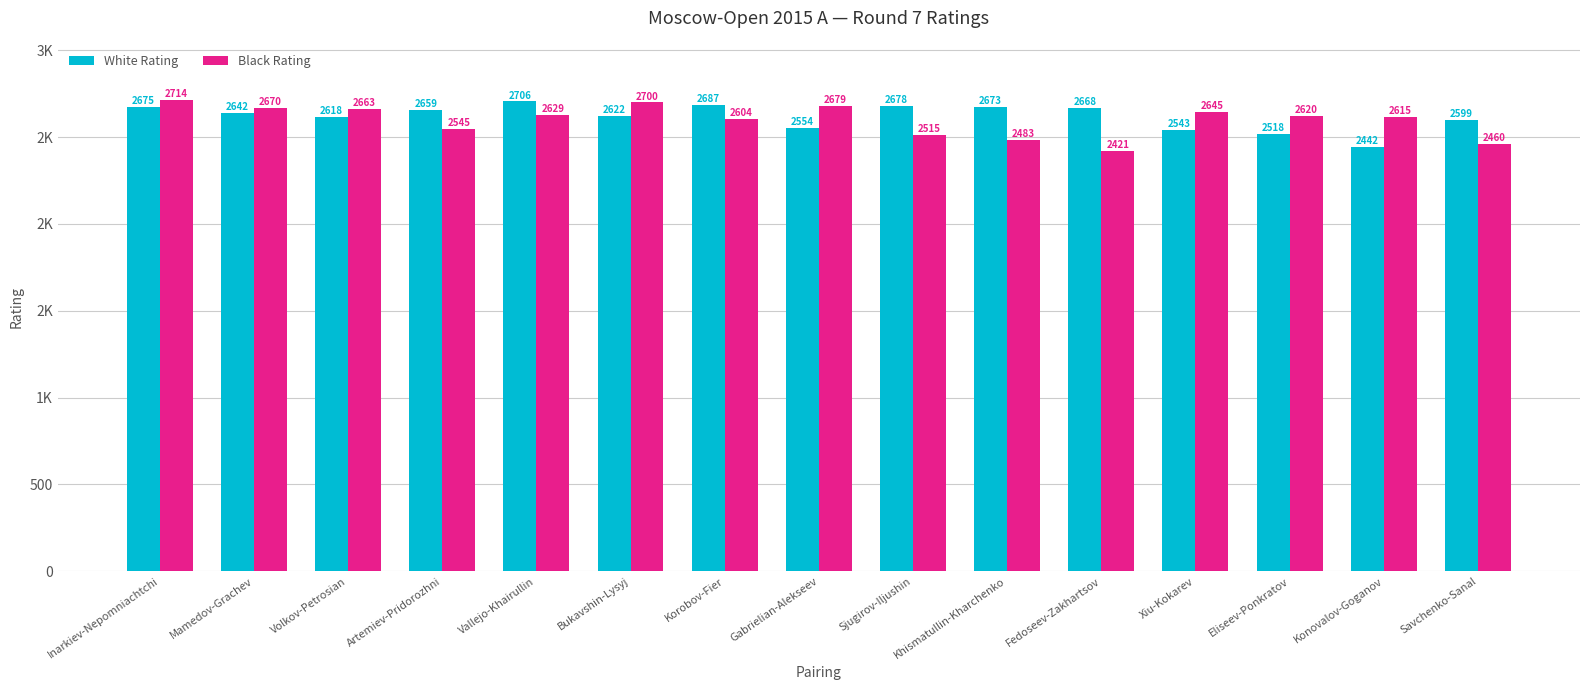

Does the chart contain stacked bars?

No